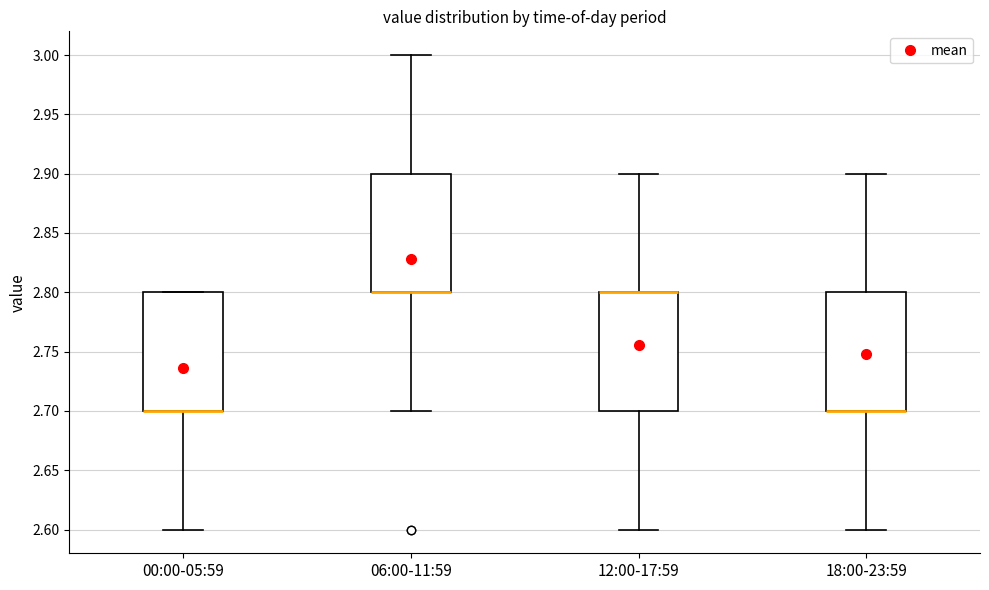

Where is the lower edge of the box for 06:00-11:59 on the y-axis? The values are not printed on the chart, so give them approximately, as read against the axis.

2.8